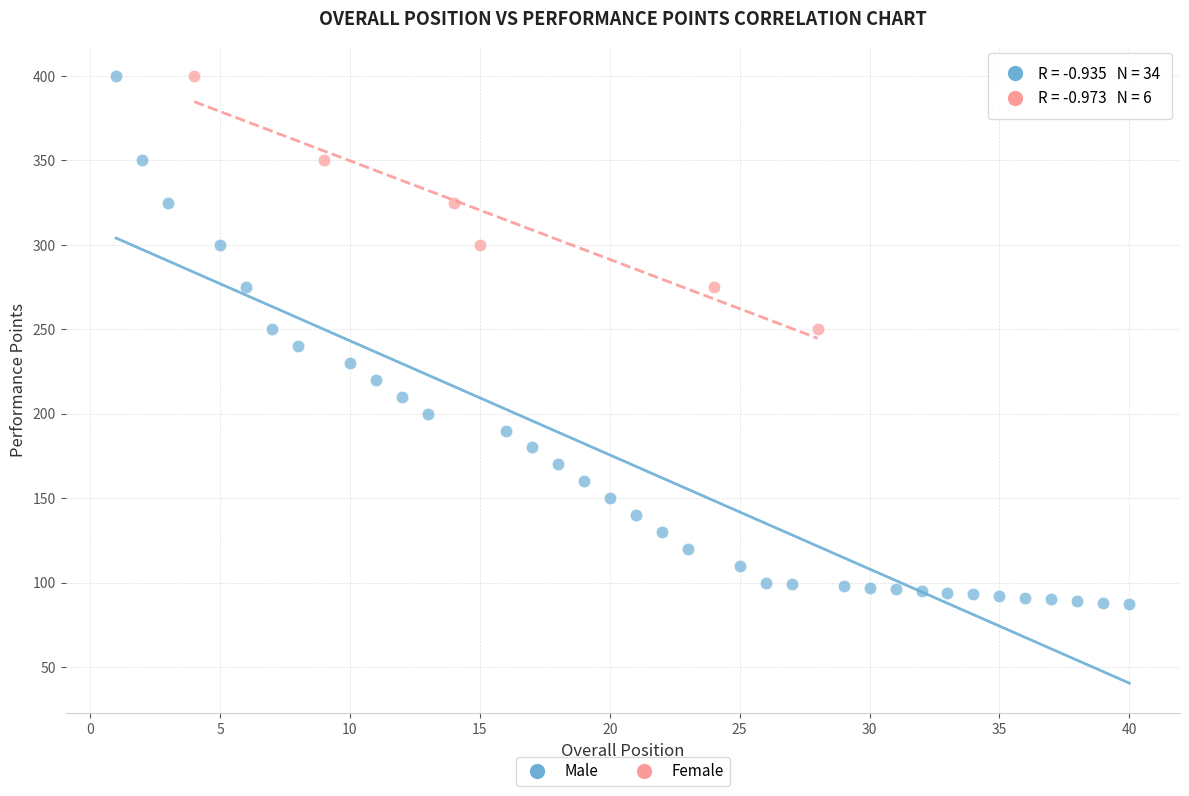

Which series reaches the minimum Y coordinate?

Male